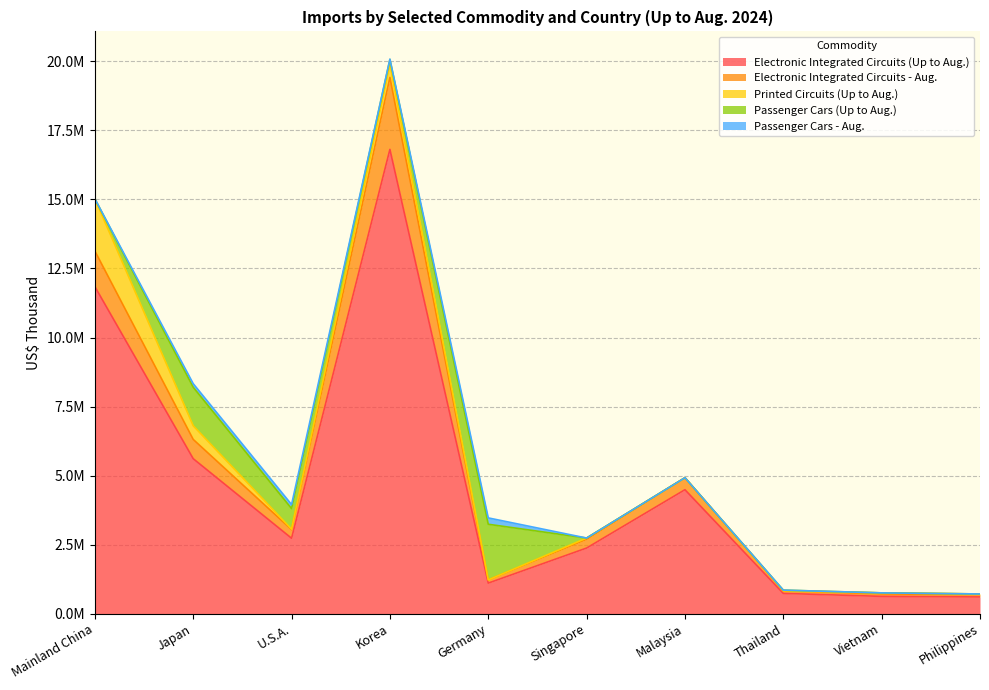

What is the difference between the maximum and second lowest values in the Printed Circuits (Up to Aug.) series?

1888386